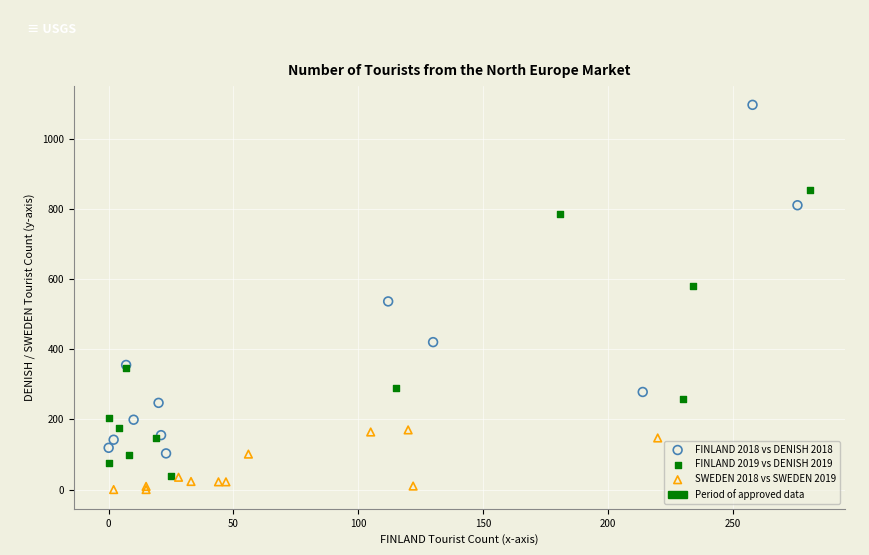

Which series contains the lowest Y value?

SWEDEN 2018 vs SWEDEN 2019